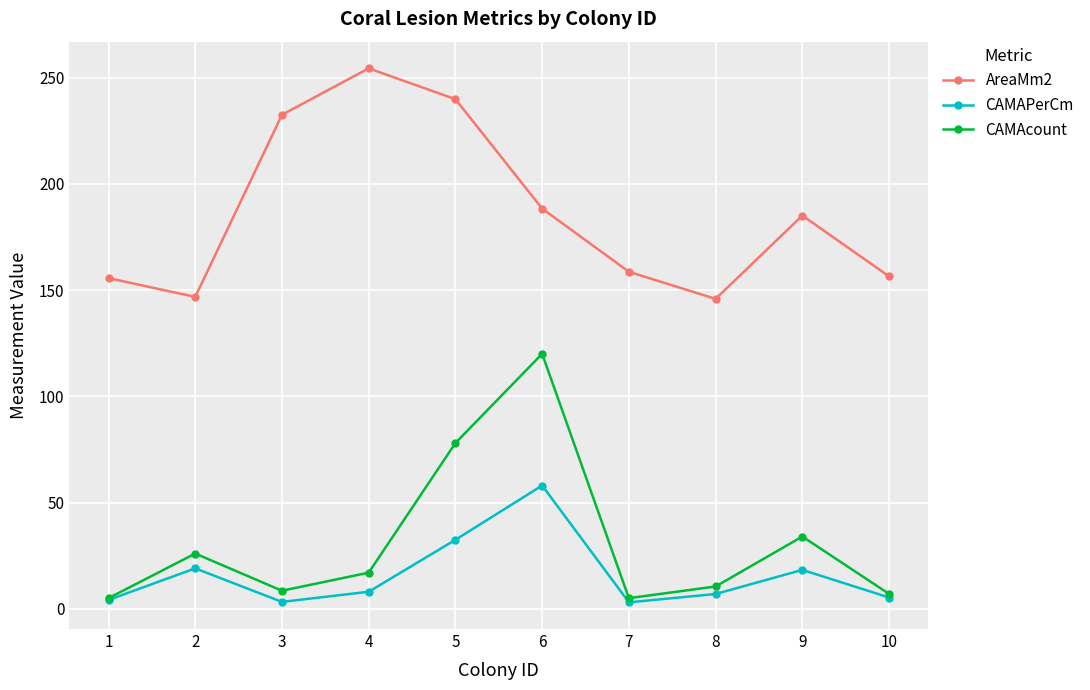

At which category does CAMAcount reach its first local peak?

2